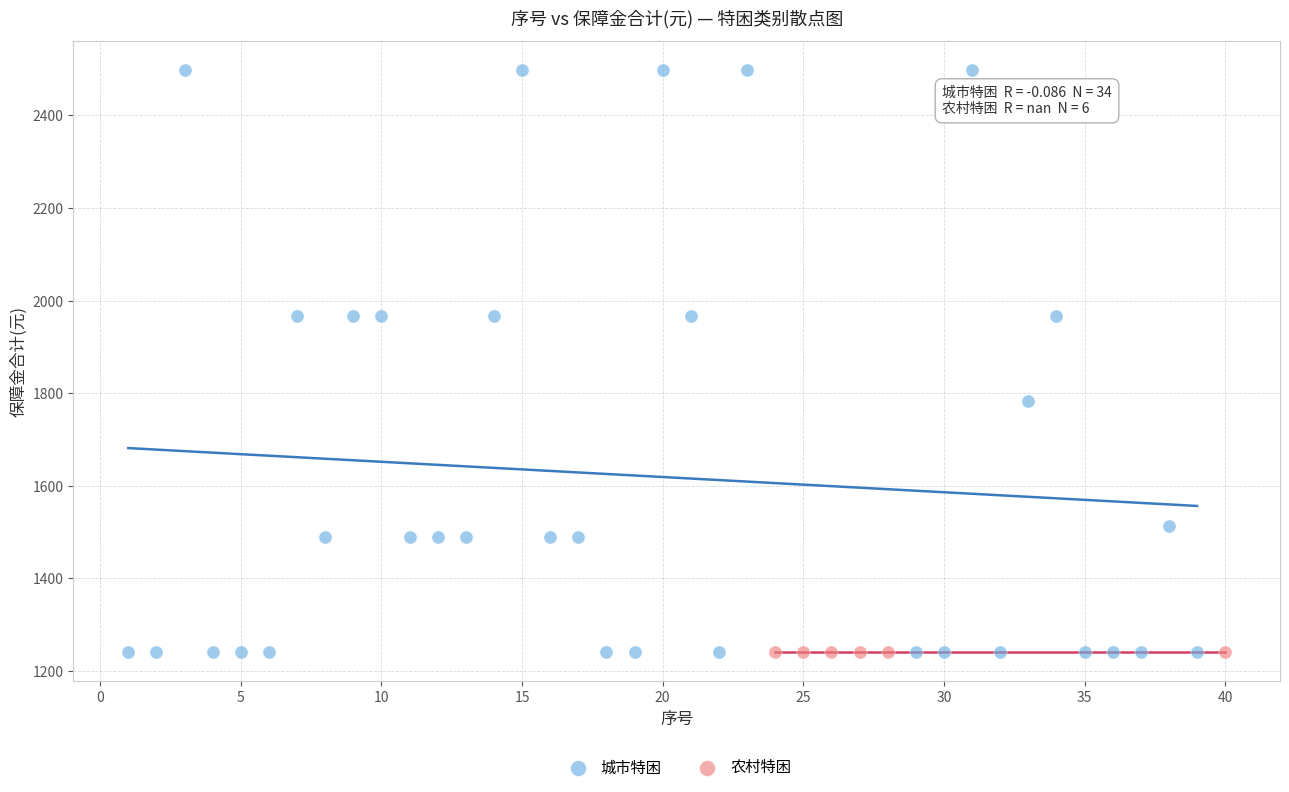

Which series contains the highest Y value?

城市特困